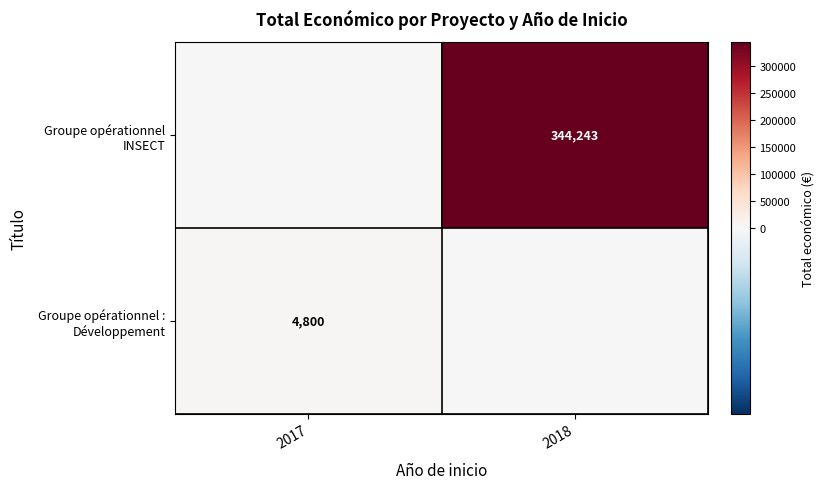

Which label corresponds to the smallest value in the chart?

2017